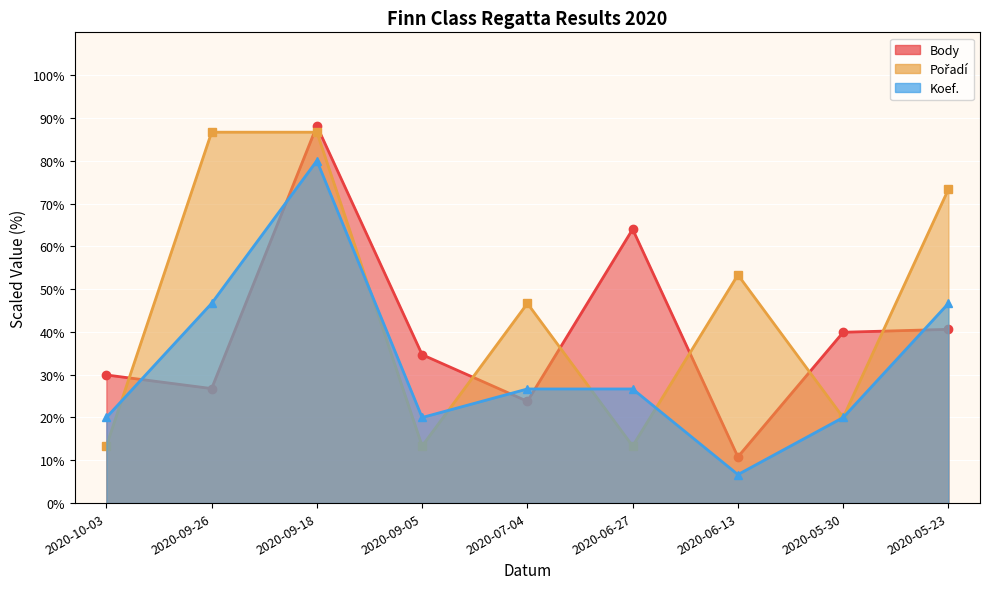

At how many categories does at least one series exceed 28?

9